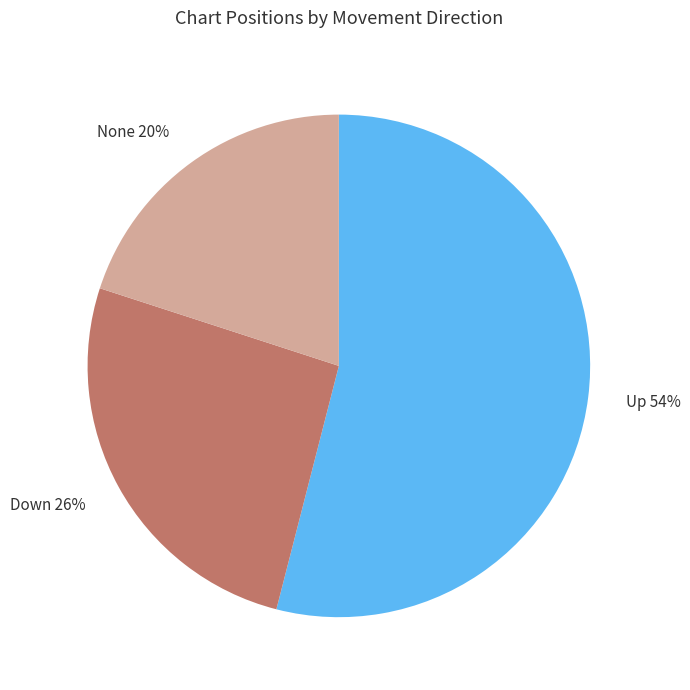

Rank the categories by value from highest to lowest.

Up, Down, None